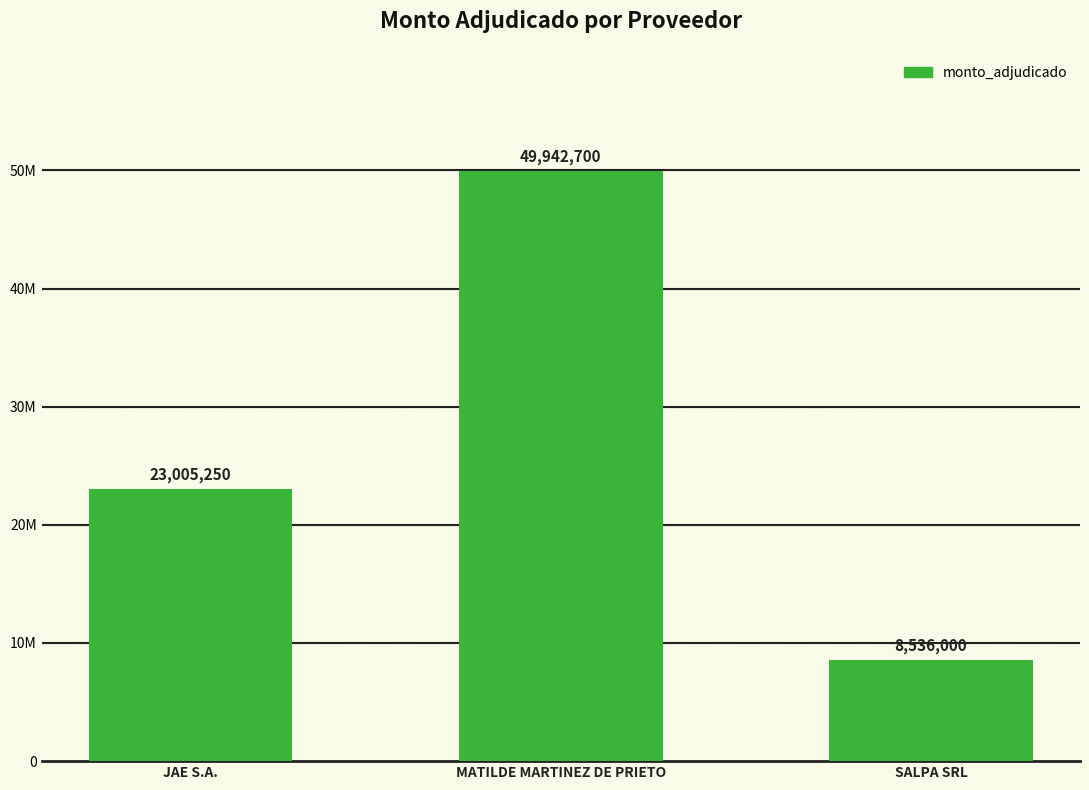

Approximately how many times larger is the value at SALPA SRL compared to MATILDE MARTINEZ DE PRIETO?

0.2